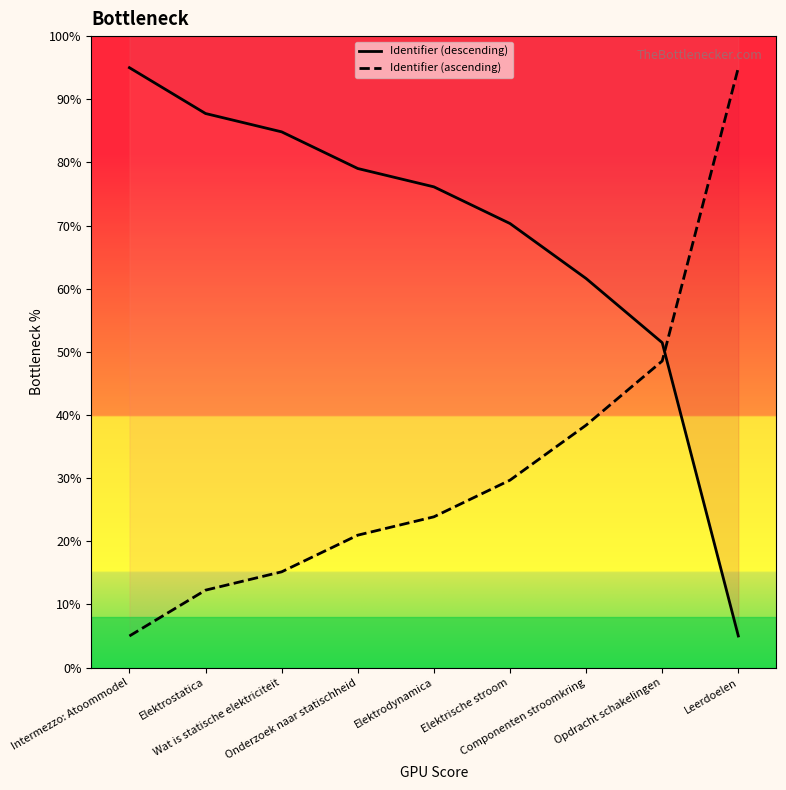

Rank the series by their maximum value, from lowest to highest.

Identifier (descending), Identifier (ascending)